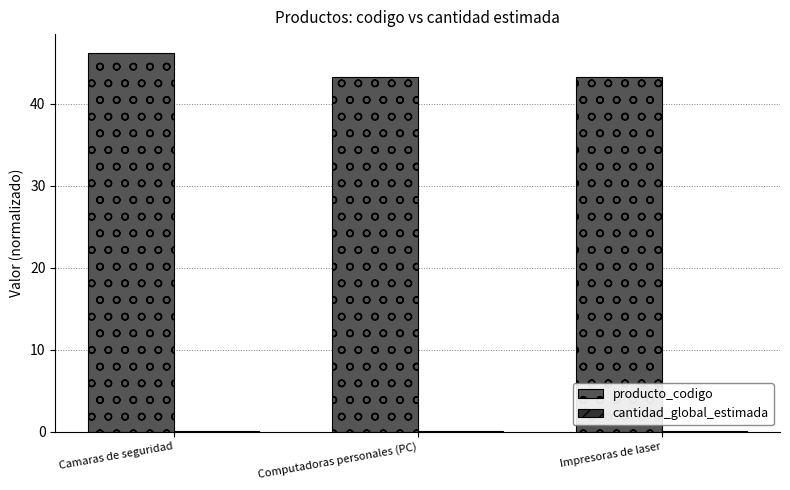

True or false: producto_codigo has a value of 14.3 at Camaras de seguridad.

False